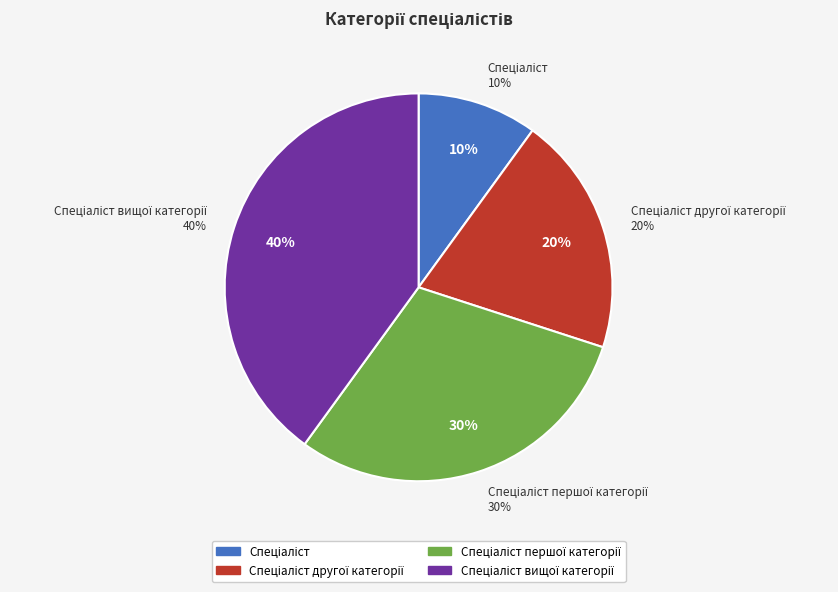

The Спеціаліст другої категорії slice represents 27% of the pie. True or false?

False